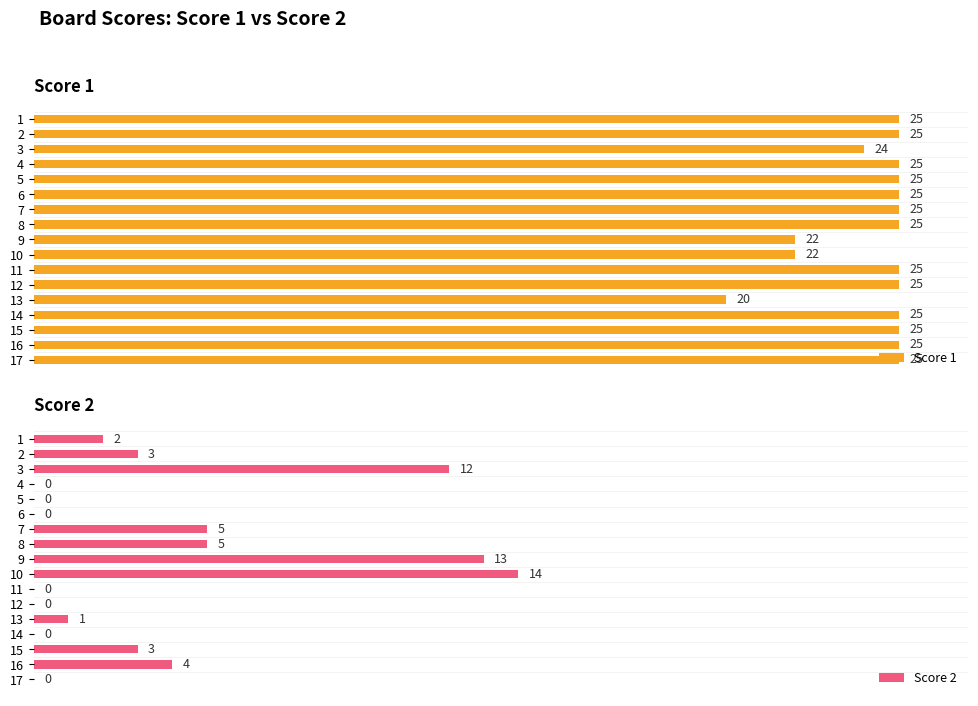

Reading left to right, transcribe all the data shown in this chart.

Score 1: 25	25	24	25	25	25	25	25	22	22	25	25	20	25	25	25	25
Score 2: 2	3	12	0	0	0	5	5	13	14	0	0	1	0	3	4	0